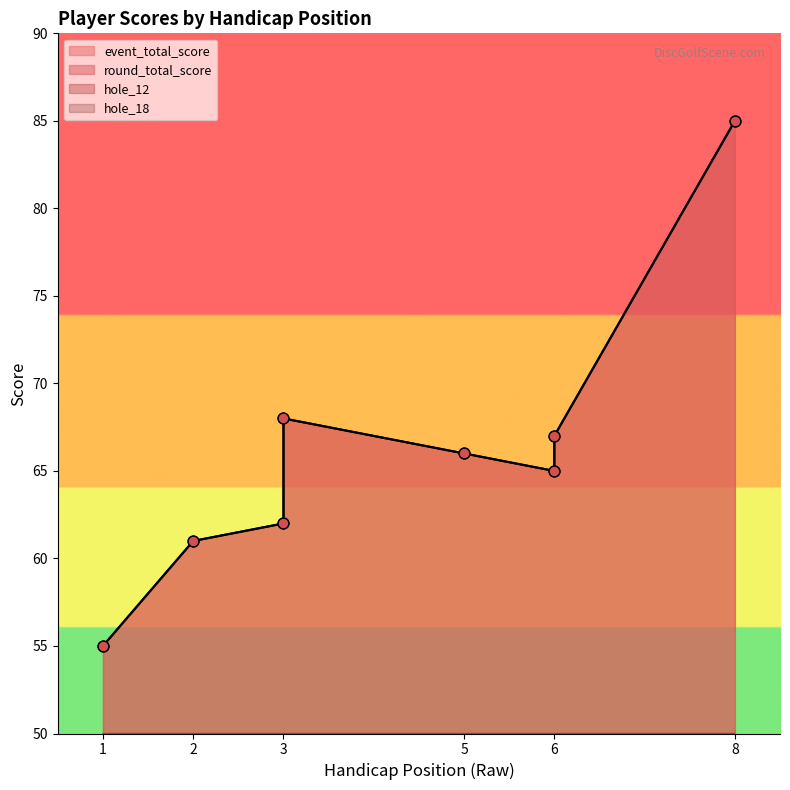

What is the total value across all series at 8?

181